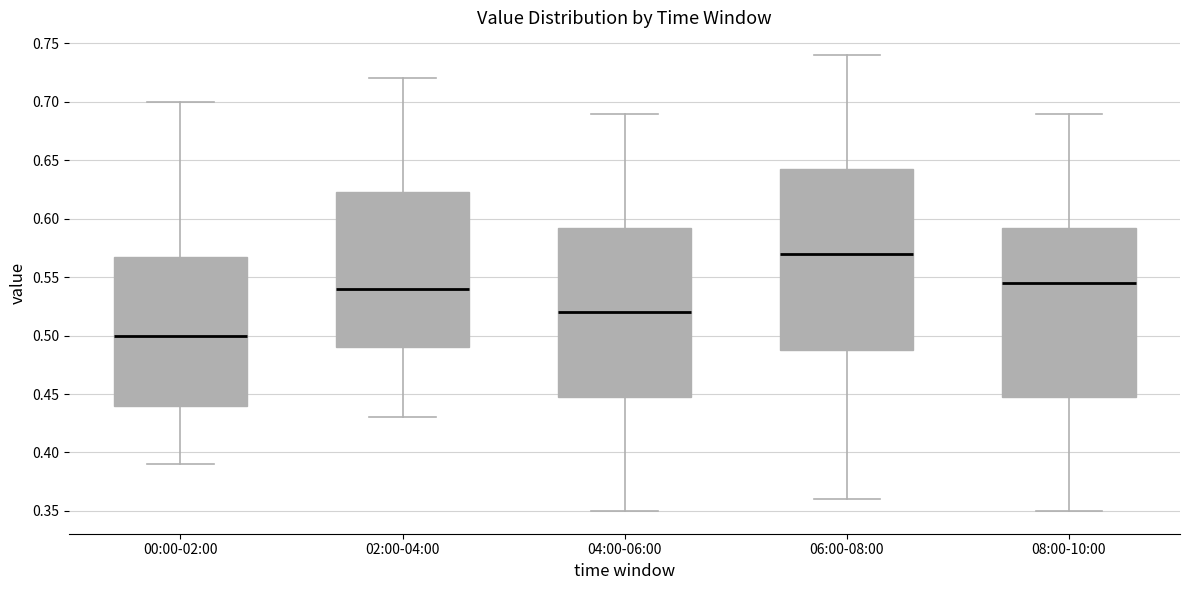

Reading left to right, read every box against the y-axis: the position of its median line, the range the box covers, and the ends of its whiskers. The values are not printed on the chart, so give them approximately, as read against the axis.

00:00-02:00: median 0.500, box 0.440 to 0.570, whiskers 0.390 to 0.700
02:00-04:00: median 0.540, box 0.490 to 0.625, whiskers 0.430 to 0.720
04:00-06:00: median 0.520, box 0.450 to 0.595, whiskers 0.350 to 0.690
06:00-08:00: median 0.570, box 0.490 to 0.645, whiskers 0.360 to 0.740
08:00-10:00: median 0.545, box 0.450 to 0.595, whiskers 0.350 to 0.690